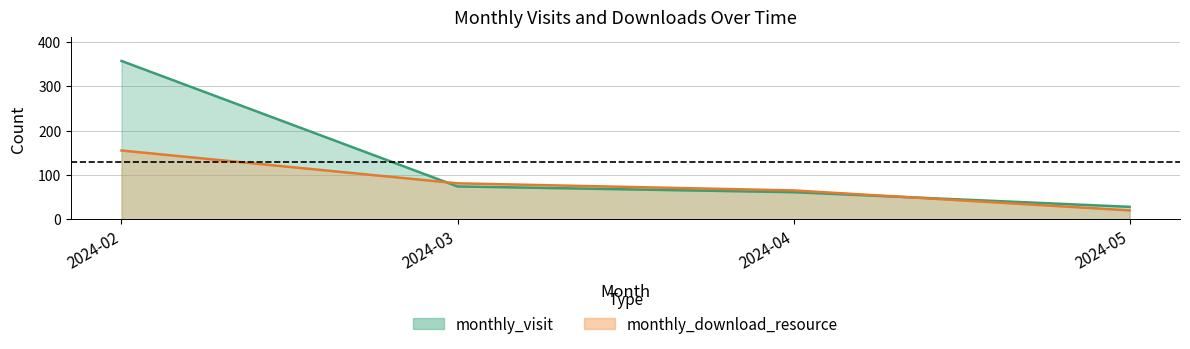

True or false: monthly_visit has a value of 61 at 2024-04.

True